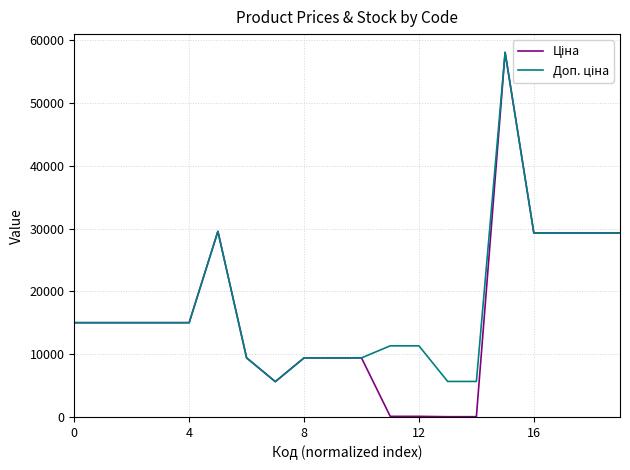

Is it true that Доп. ціна equals 40663.5 at 16?

False